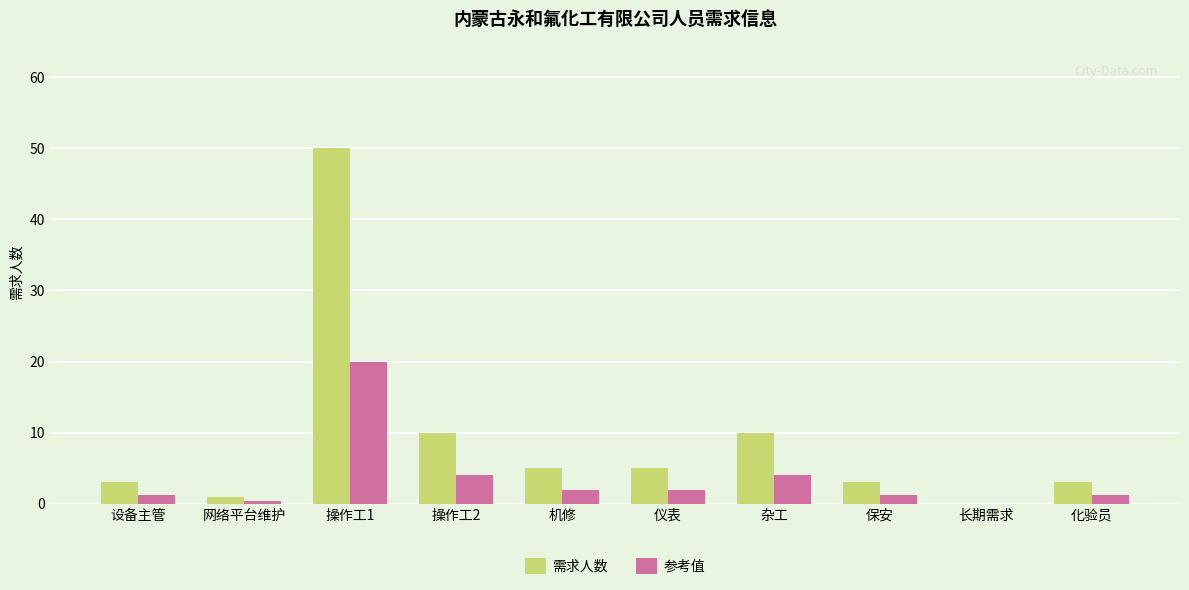

At which category is the sum across all series the highest?

操作工1